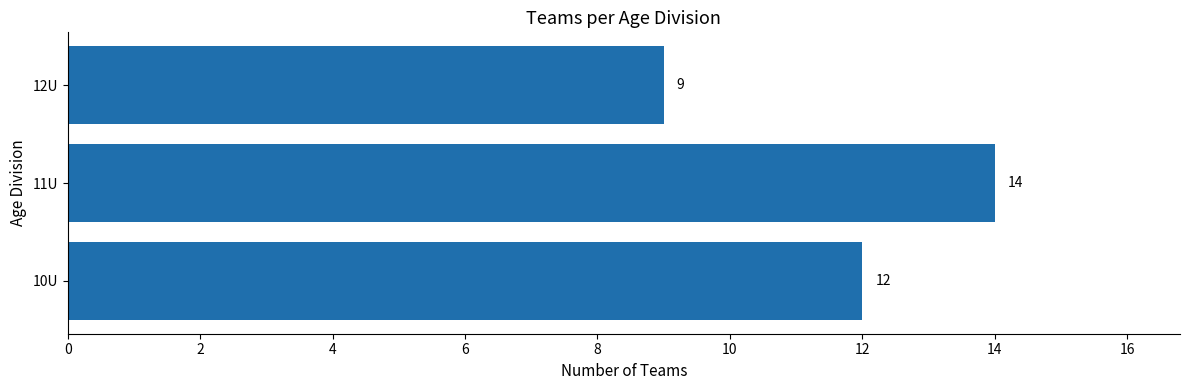

What is the average value?

12